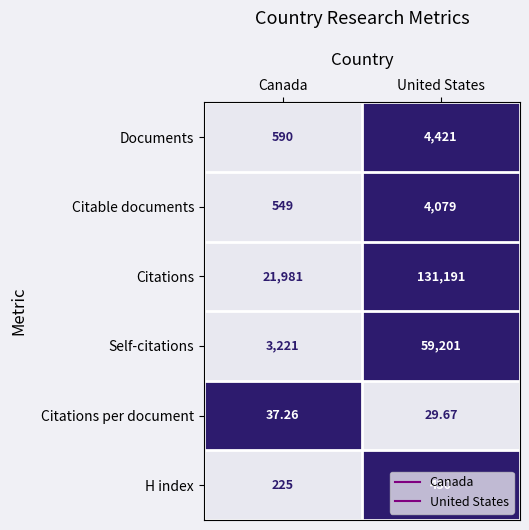

Which series has the widest spread of values?

Citations